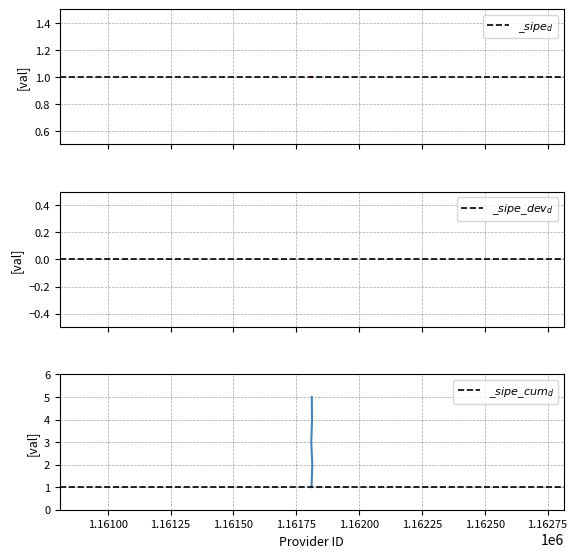

Which series has the largest total across all categories?

$\_sipe_d$